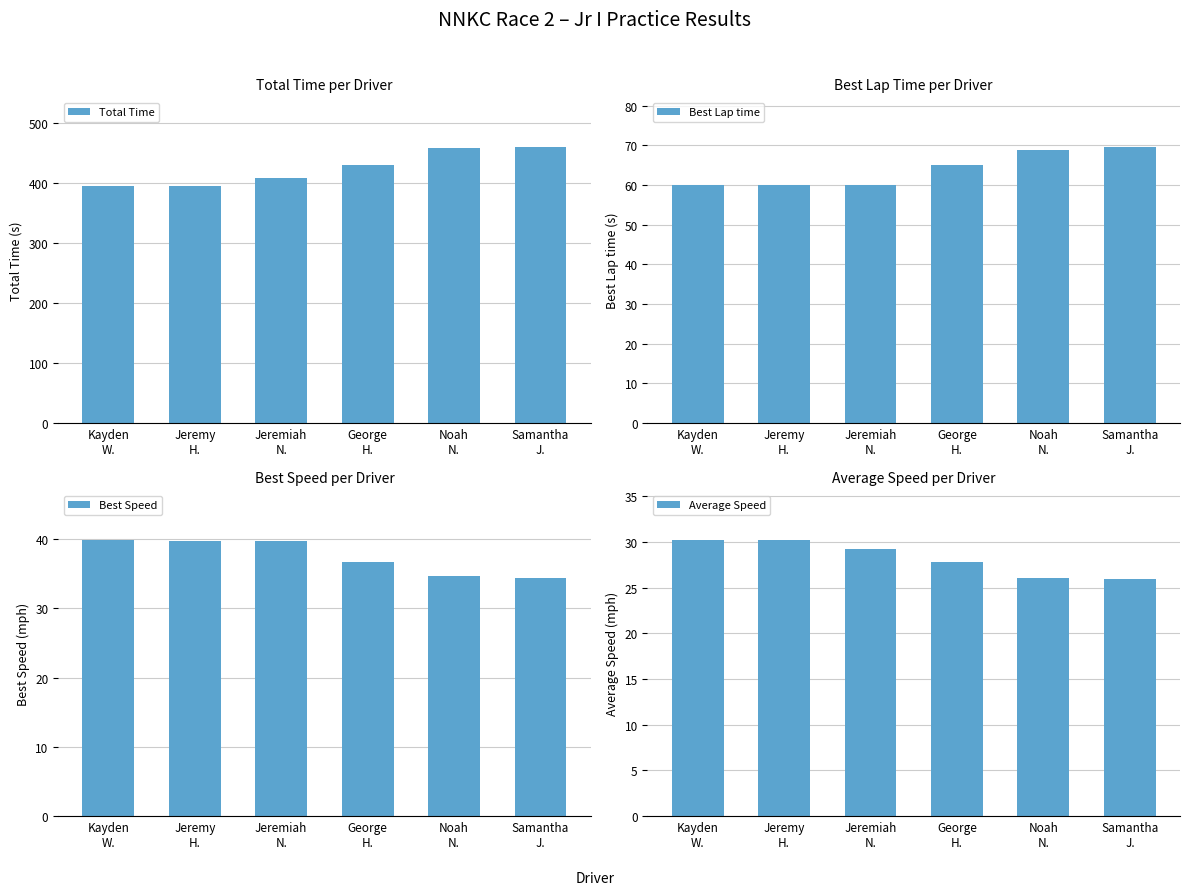

At which category does the chart reach its peak across all series?

Samantha
J.